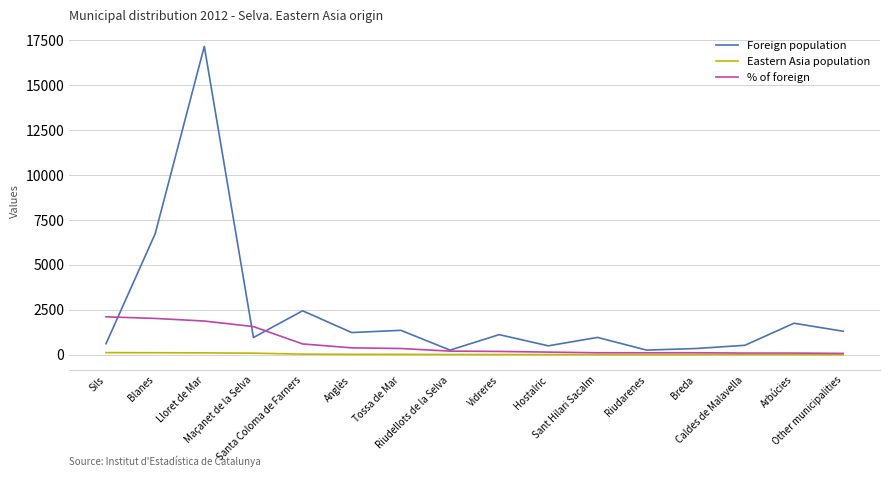

Rank the series by their maximum value, from highest to lowest.

Foreign population, % of foreign, Eastern Asia population